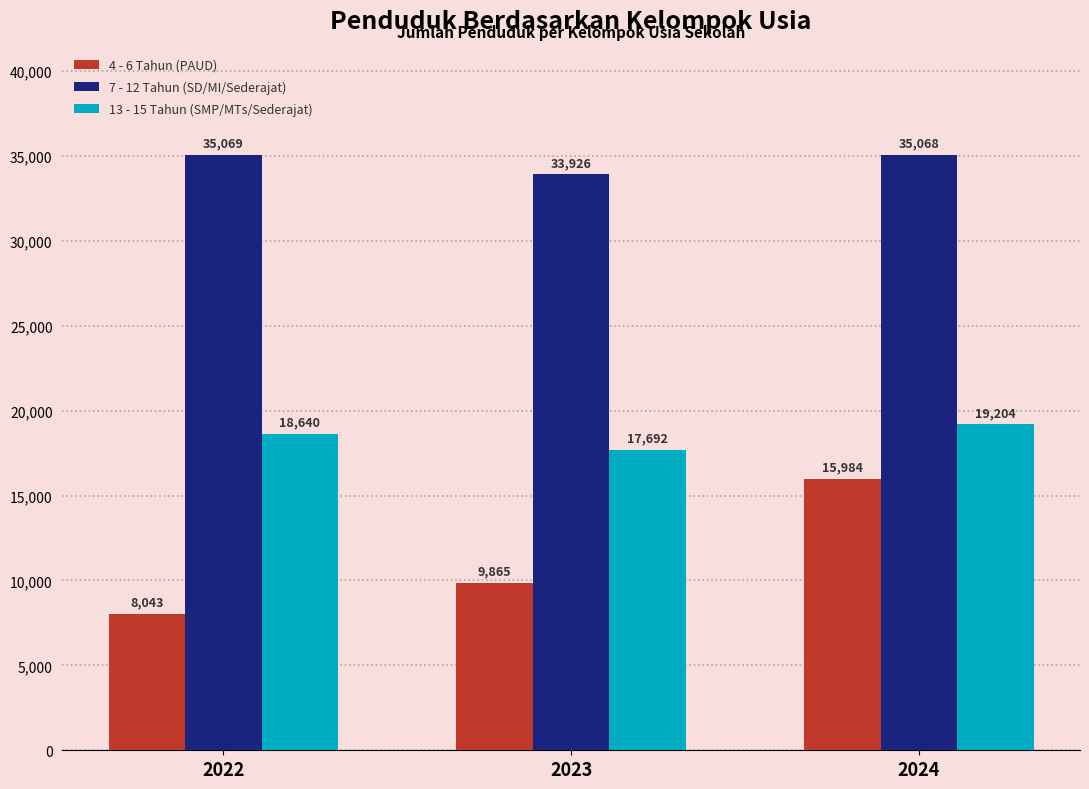

How many bars are there in total?

9